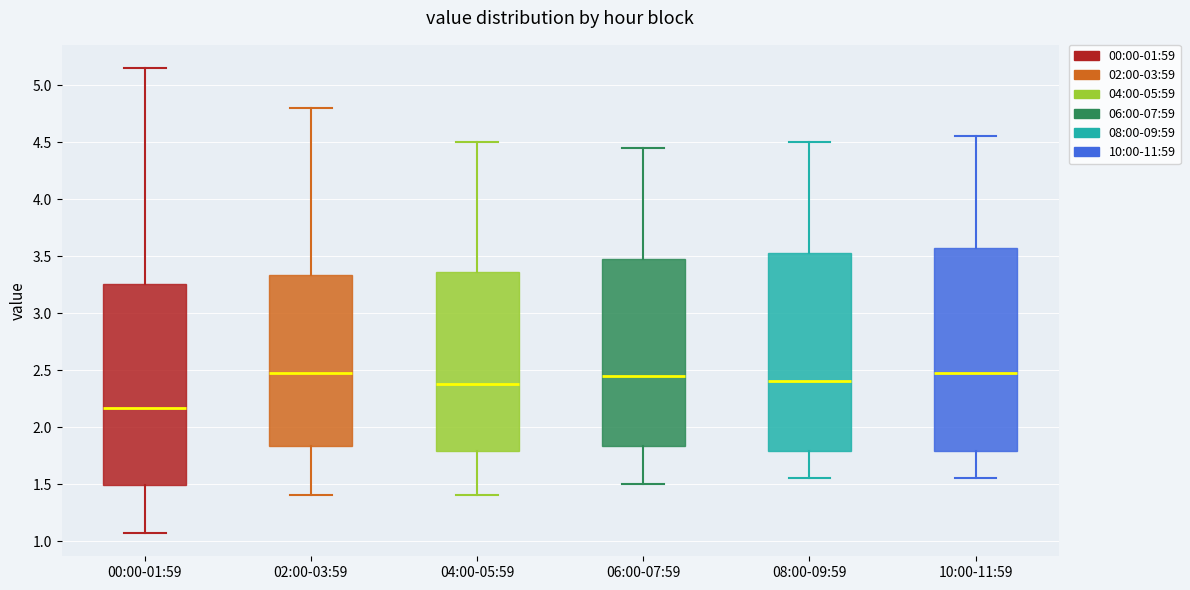

Reading left to right, transcribe this box plot: for each box, give where its median line is, the range the box spans, and where its two whiskers end, as read against the y-axis. The values are not printed on the chart, so give them approximately, as read against the axis.

00:00-01:59: median 2.15, box 1.50 to 3.25, whiskers 1.05 to 5.15
02:00-03:59: median 2.50, box 1.85 to 3.35, whiskers 1.40 to 4.80
04:00-05:59: median 2.40, box 1.80 to 3.35, whiskers 1.40 to 4.50
06:00-07:59: median 2.45, box 1.85 to 3.50, whiskers 1.50 to 4.45
08:00-09:59: median 2.40, box 1.80 to 3.55, whiskers 1.55 to 4.50
10:00-11:59: median 2.50, box 1.80 to 3.60, whiskers 1.55 to 4.55